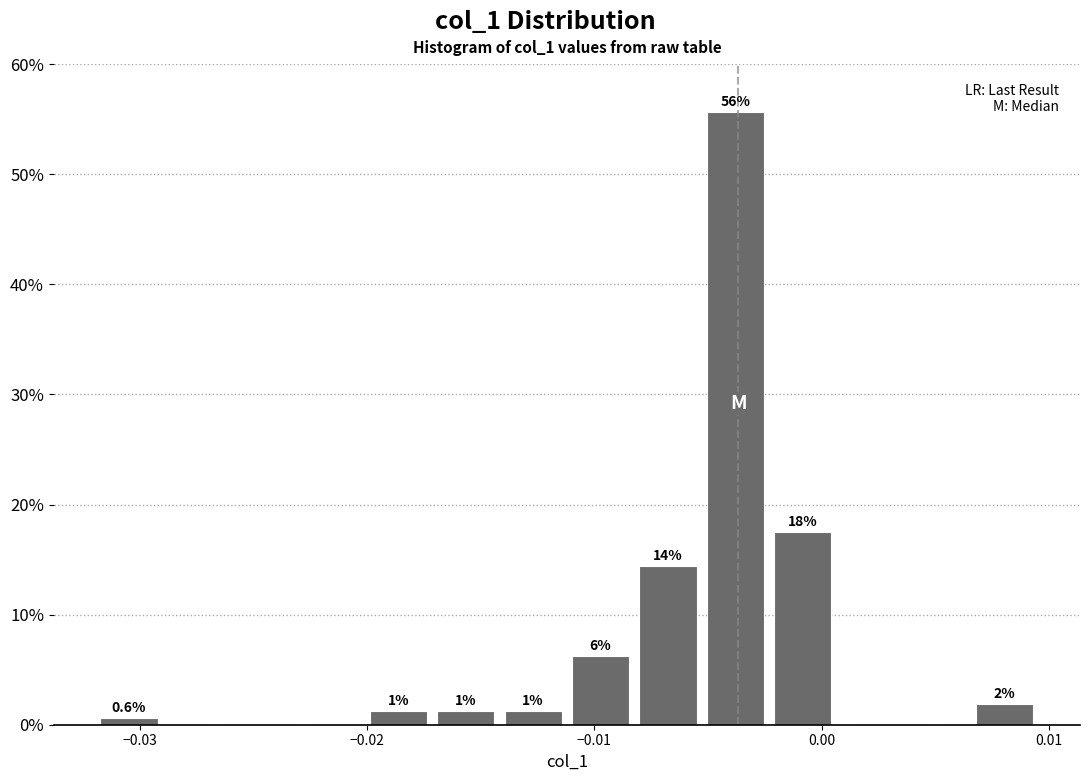

Around what value on the x-axis is the tallest bar? Give the approximate position of its centre, as read against the axis.

-0.004